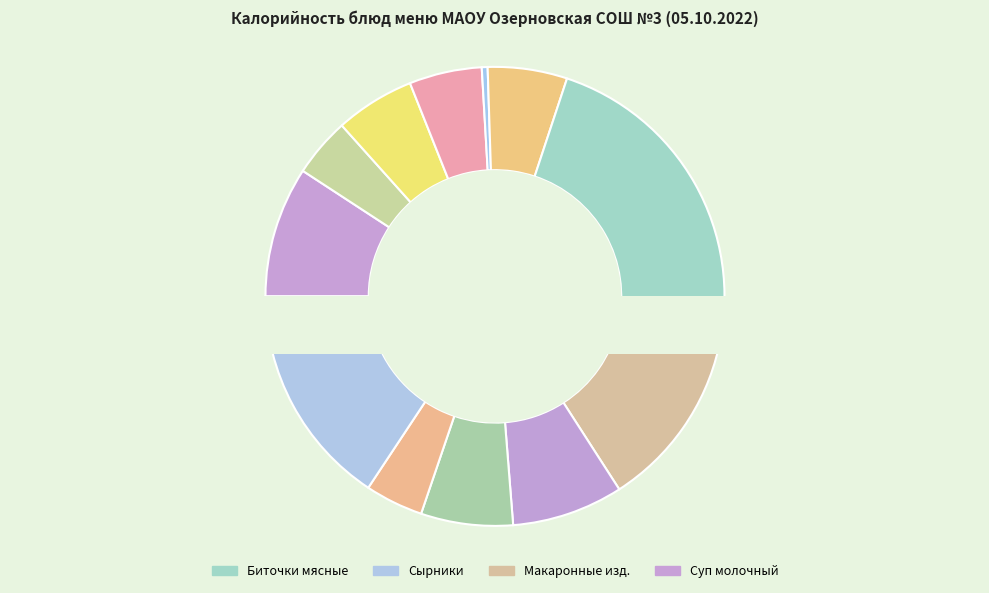

Between Салат из солёных огурцов and Биточки мясные, which is larger?

Биточки мясные